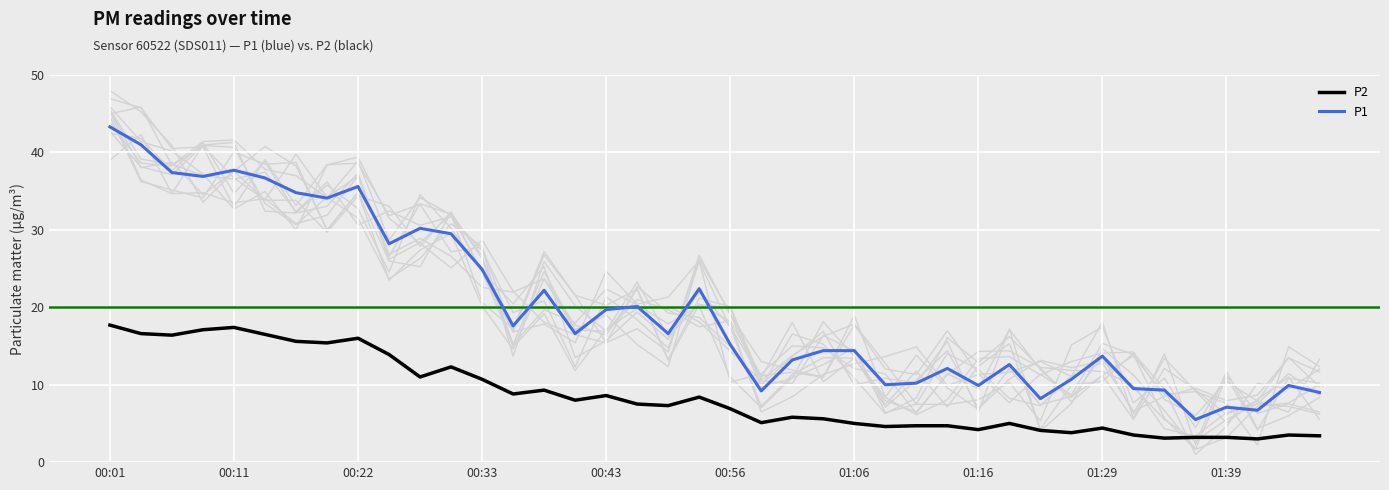

True or false: P2 has more than 1 interior local peaks.

True